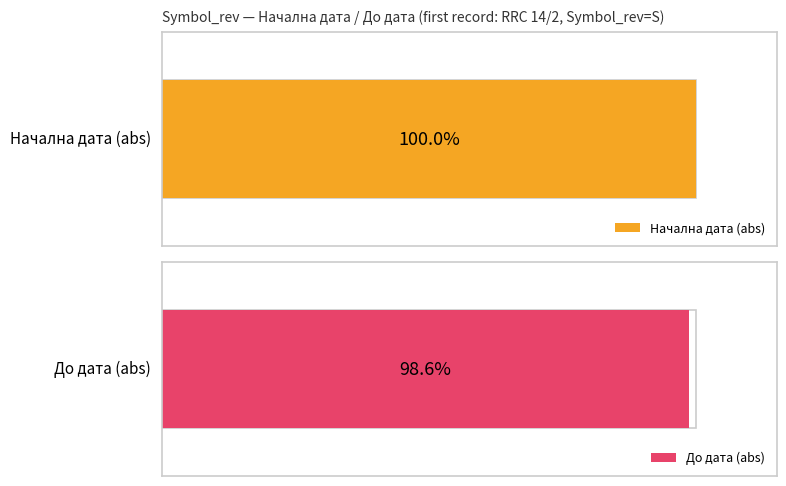

The Начална дата series shows -275 at S. True or false?

True